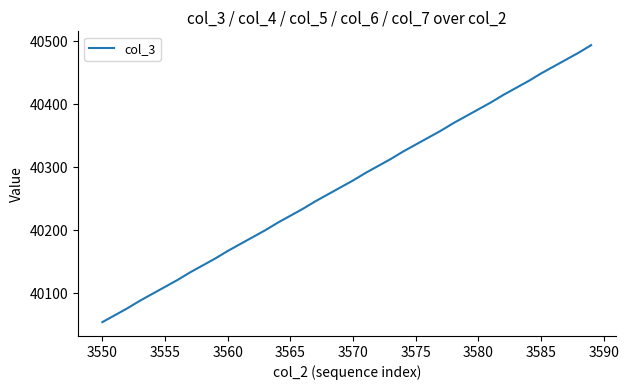

What is the smallest value displayed?

40054